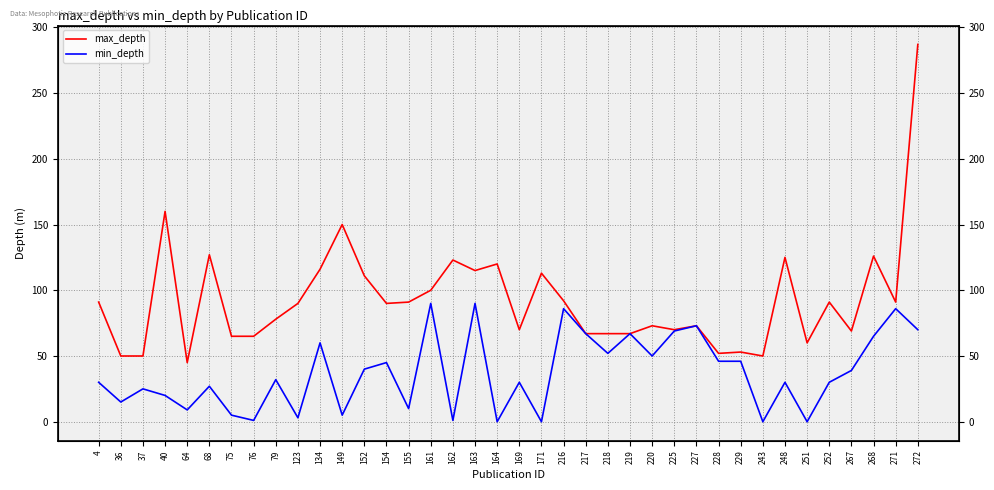

Is this an area chart (filled region under the line)?

No